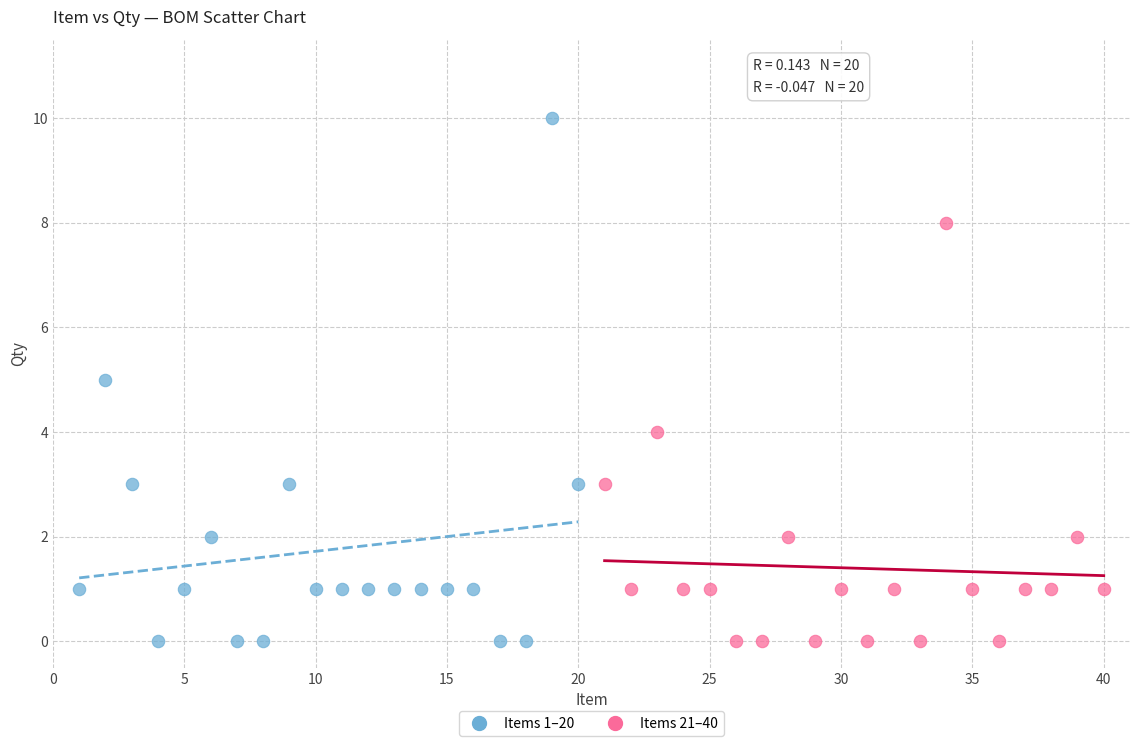

Which series contains the highest Y value?

Items 1–20